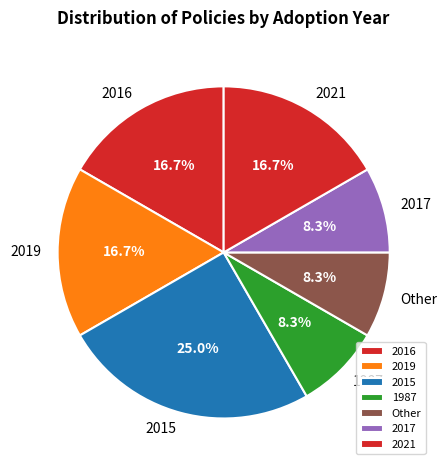

To the nearest percent, what is the difference between the largest and smallest slice percentages?

17%